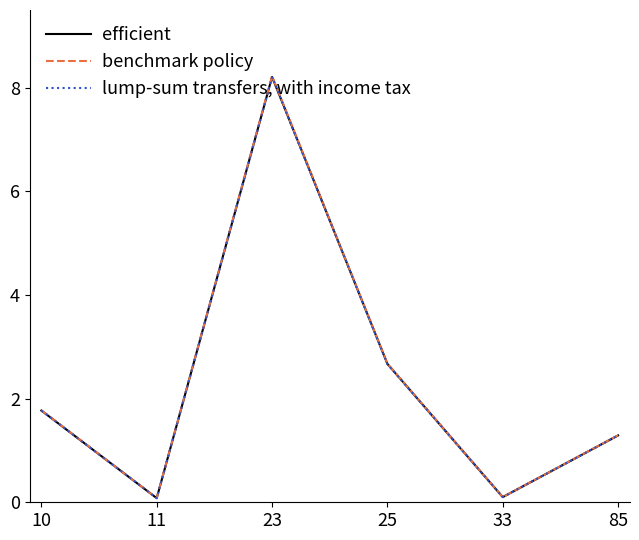

Rank the series at 33 from lowest to highest value.

lump-sum transfers, with income tax, efficient, benchmark policy